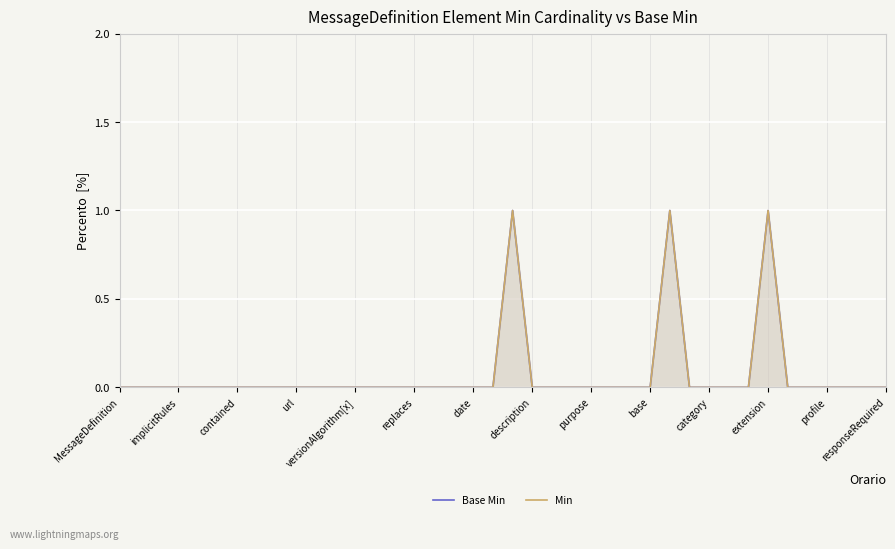

How many values in the Base Min series exceed 0?

3